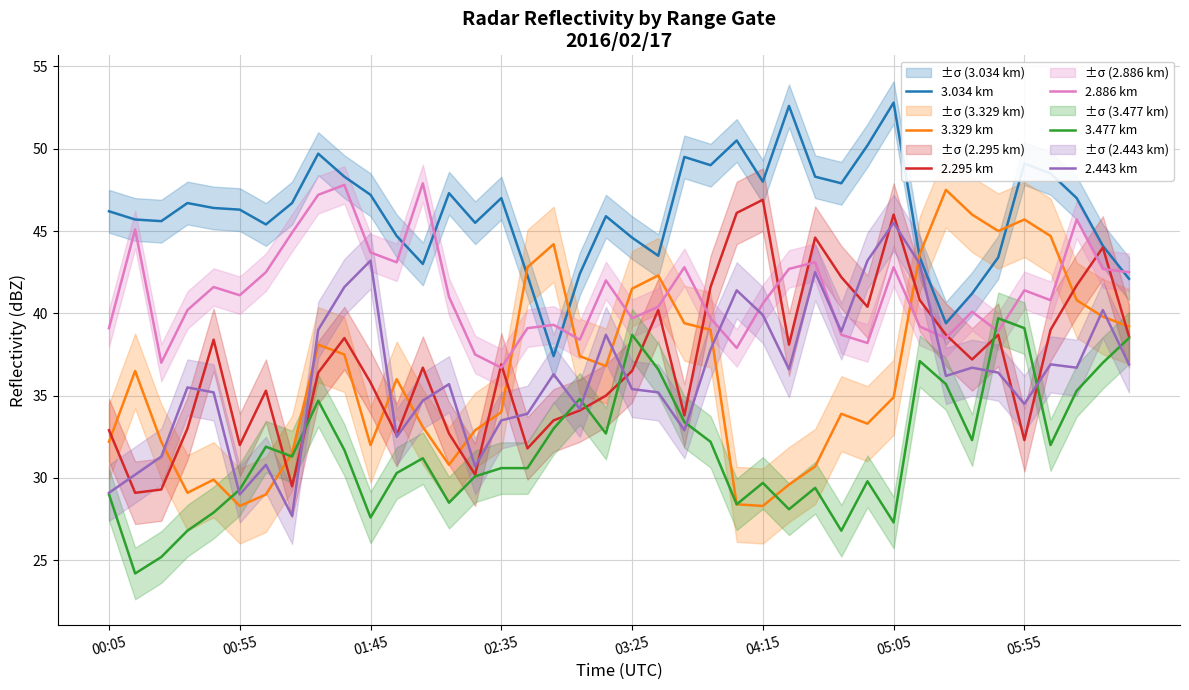

How many interior local peaks does the 2.886 km series have?

12